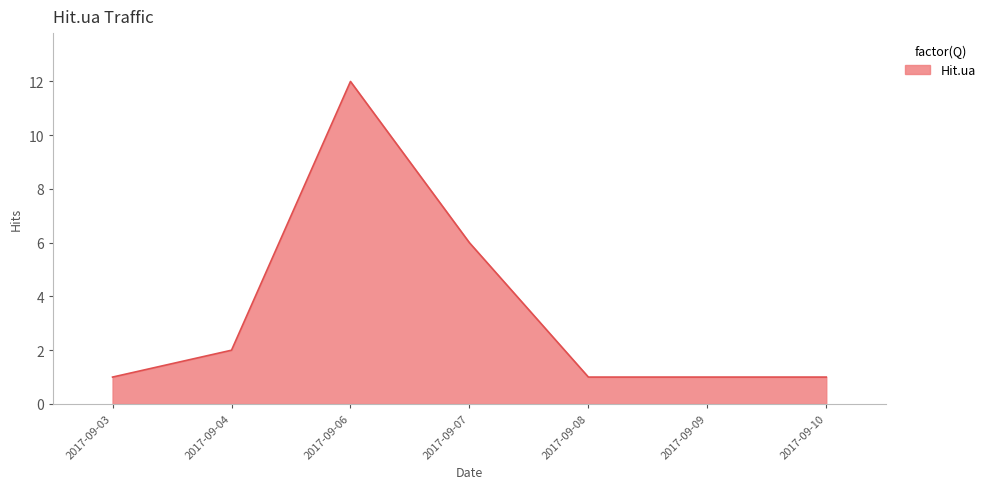

The value at 2017-09-03 is 0. True or false?

False